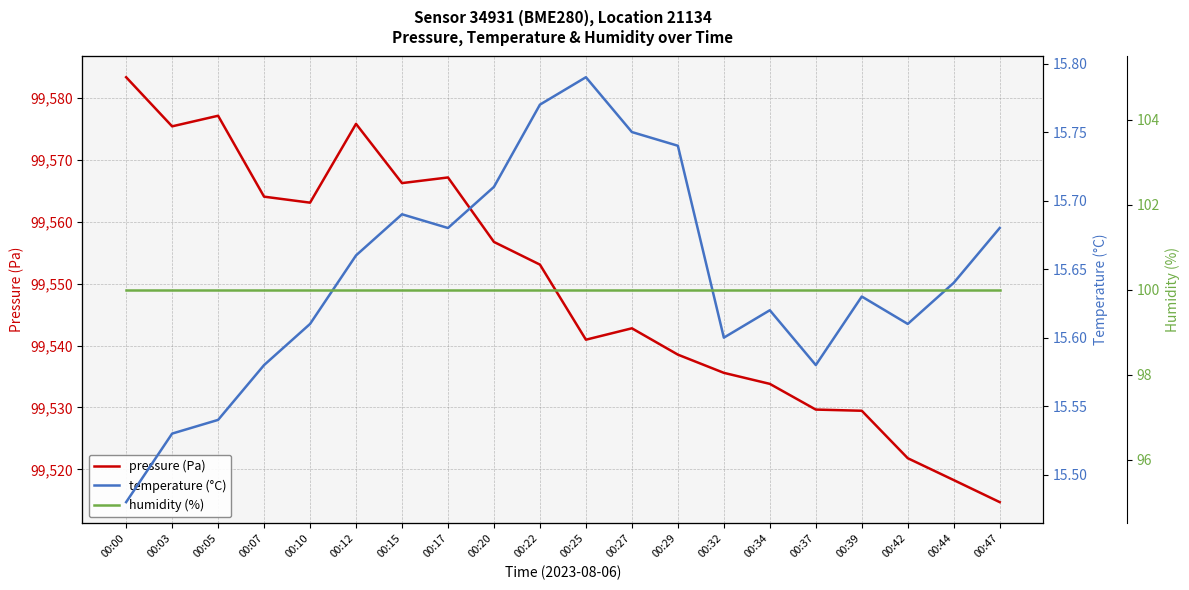

True or false: humidity (%) and pressure (Pa) intersect in this chart.

False